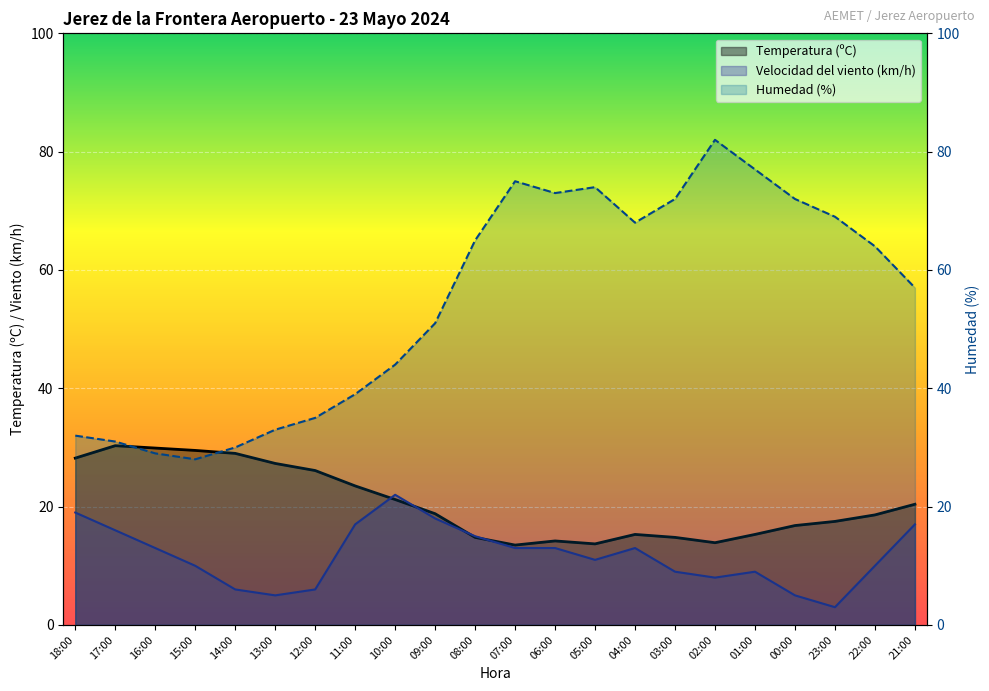

True or false: Humedad (%) has more than 2 points higher than both neighbors.

True